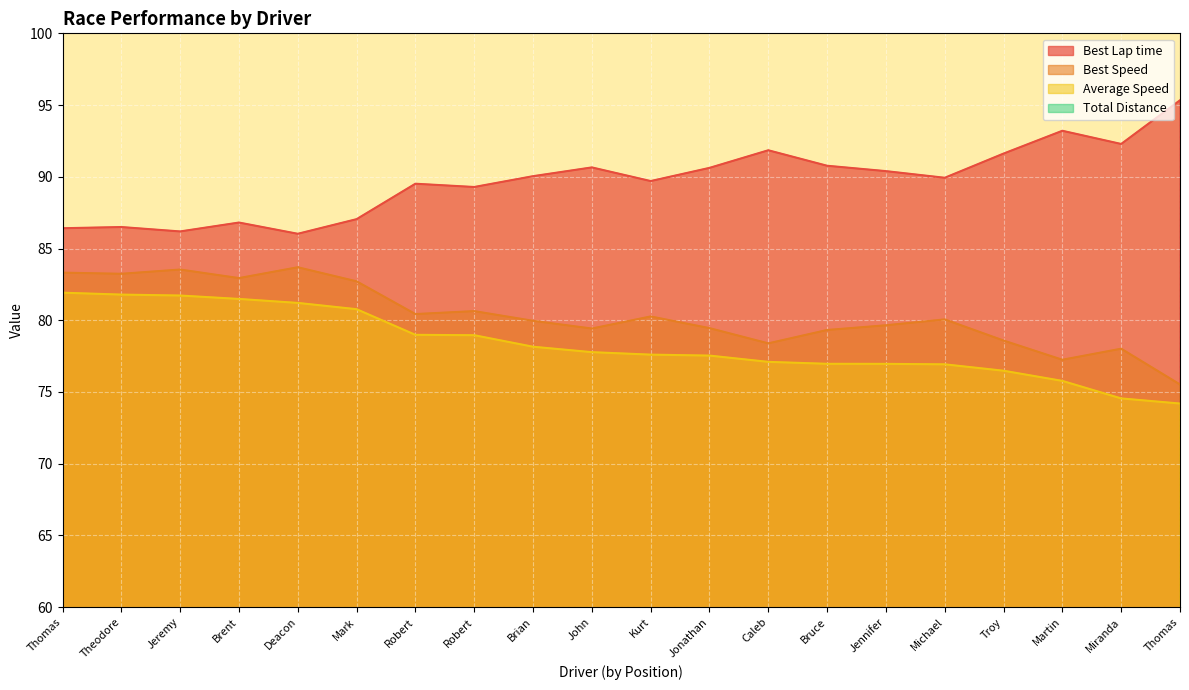

True or false: Best Speed and Total Distance cross at least once.

False